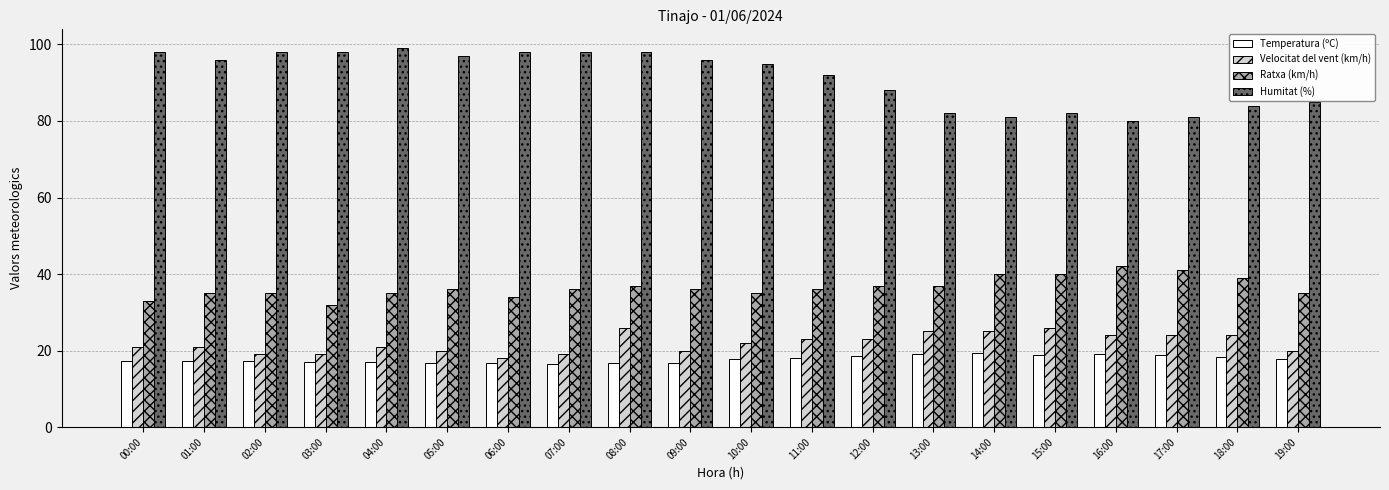

What is the label of the 15th bar from the right?

05:00